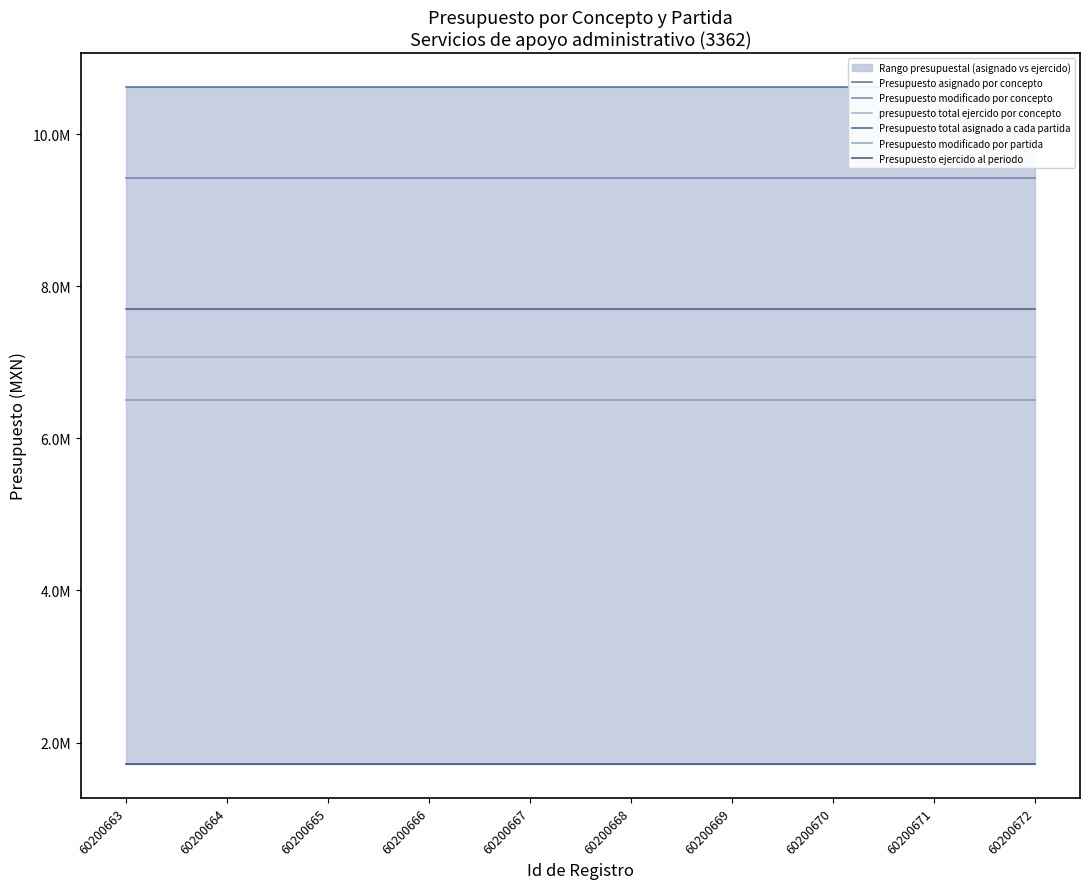

At which label is Presupuesto modificado por concepto closest to 9420849?

60200663